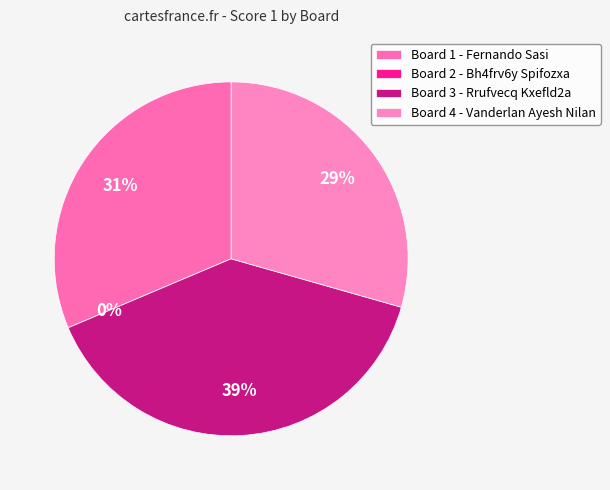

Is Board 2 the majority of the pie?

No